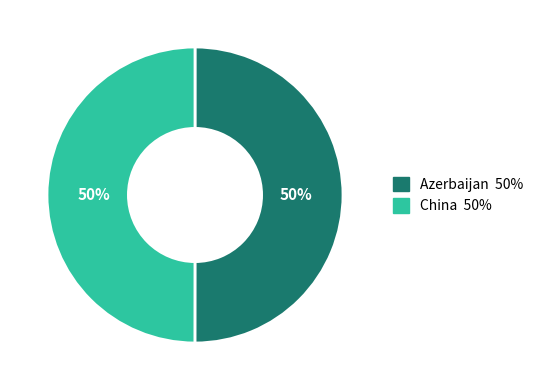

To the nearest percent, what is the average slice percentage?

50%